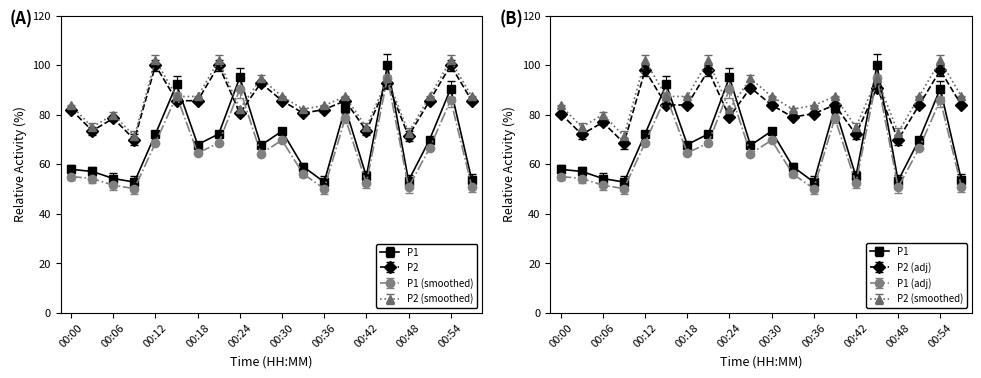

Reading left to right, extract all data points from this chart.

P1: 58.0	57.1	54.3	52.9	72.3	92.3	68.0	72.3	95.1	67.7	73.4	59.1	52.9	82.9	55.1	100.0	53.4	70.0	90.6	53.7
P2: 80.5	72.1	77.0	68.6	98.0	84.0	84.0	98.0	79.1	91.0	84.0	79.1	80.5	84.0	72.1	91.0	70.0	84.0	98.0	84.0